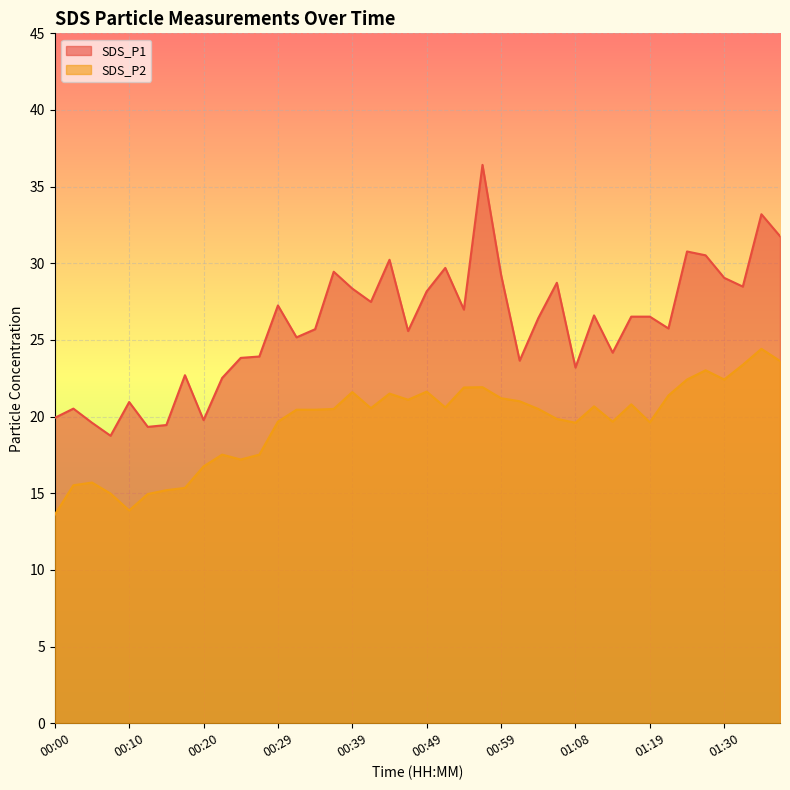

True or false: SDS_P1 and SDS_P2 intersect in this chart.

False